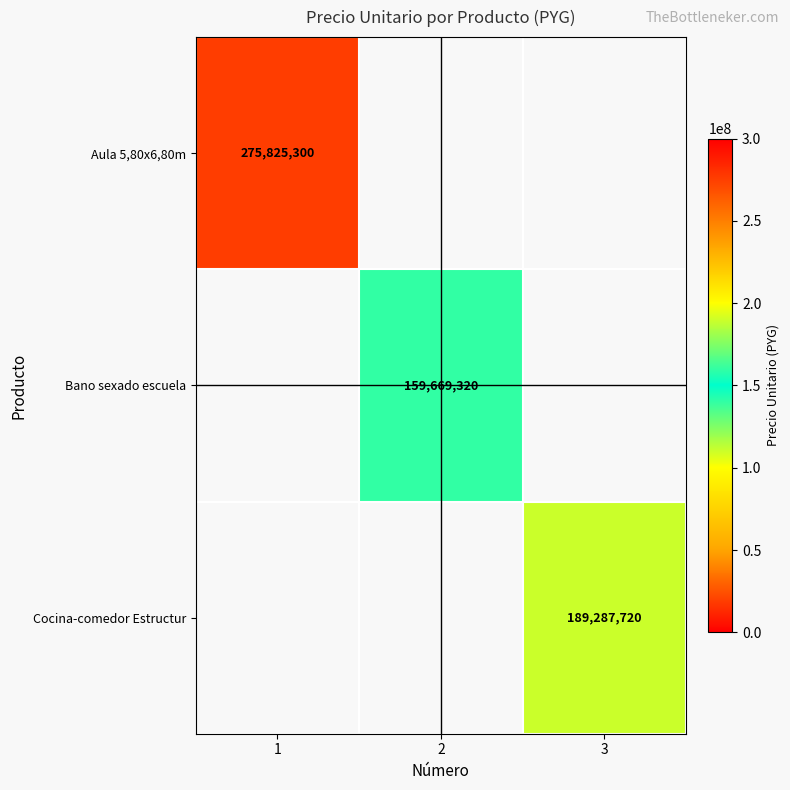

Is it true that Cocina-comedor Estructur equals 189287720 at 3?

True